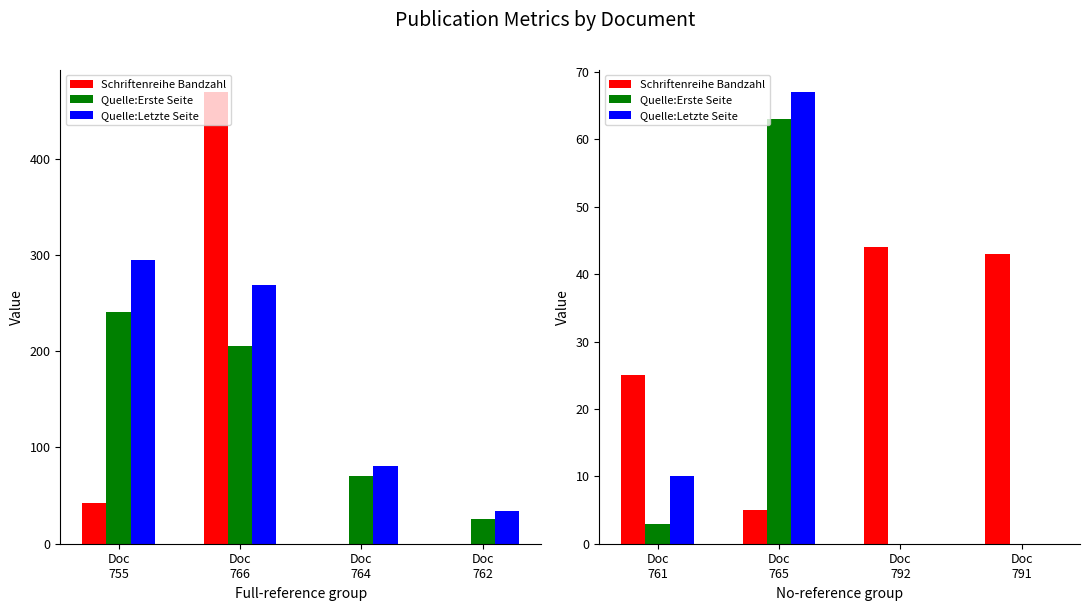

Is the value of Schriftenreihe Bandzahl at Doc 791 greater than the value of Quelle:Erste Seite at Doc 765?

No